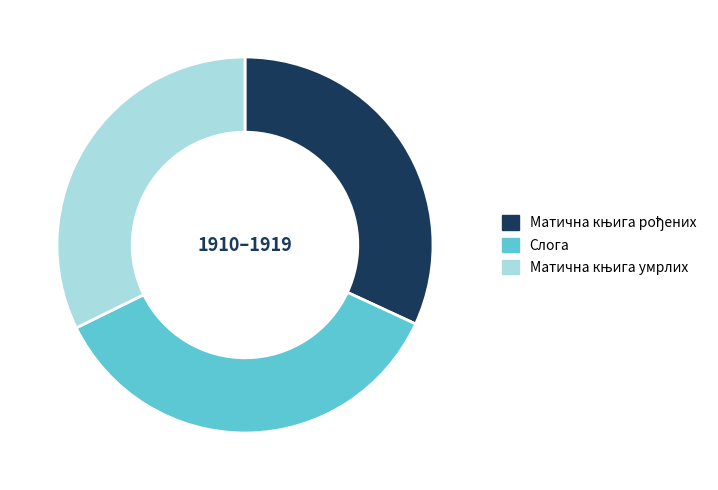

How many slices are in this pie chart?

3